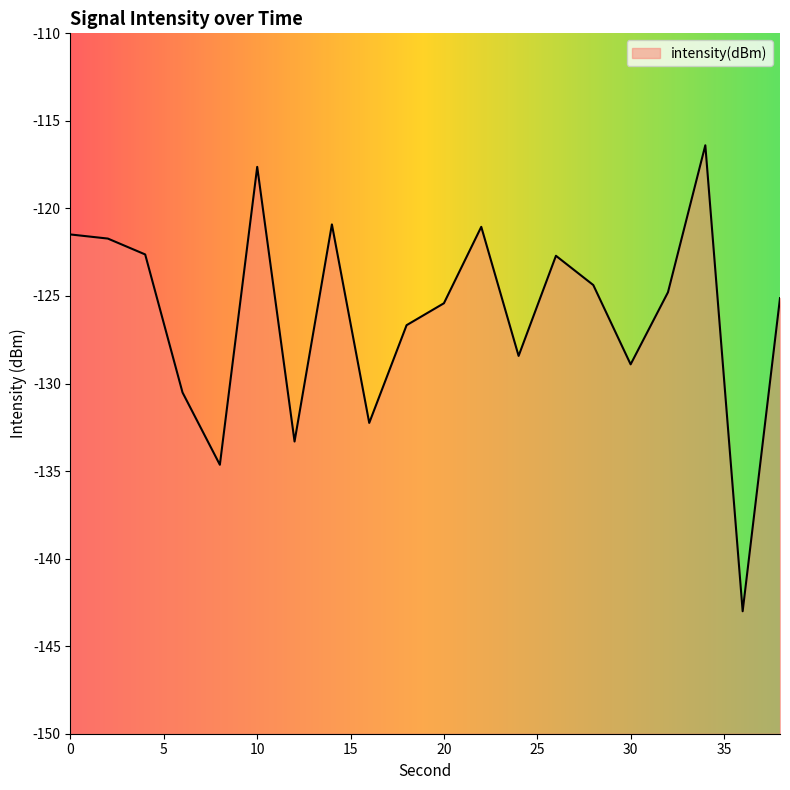

What is the difference between the maximum and minimum values?

26.6